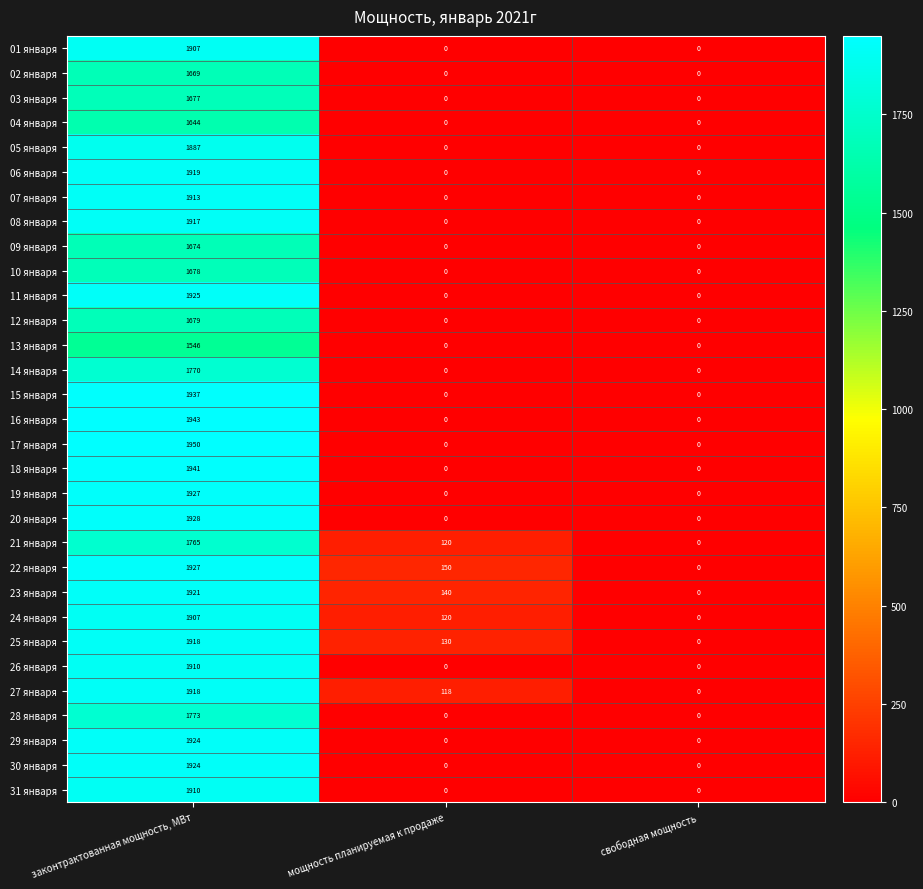

At which category is the sum across all series the highest?

законтрактованная мощность, МВт